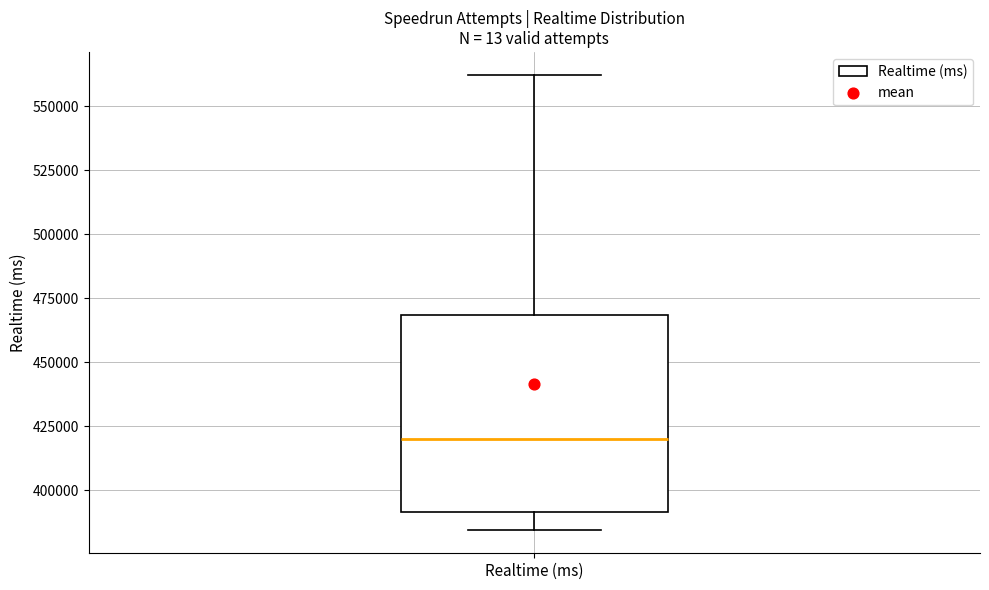

Where does the median line of the box for Realtime (ms) sit on the y-axis? The values are not printed on the chart, so give them approximately, as read against the axis.

420000